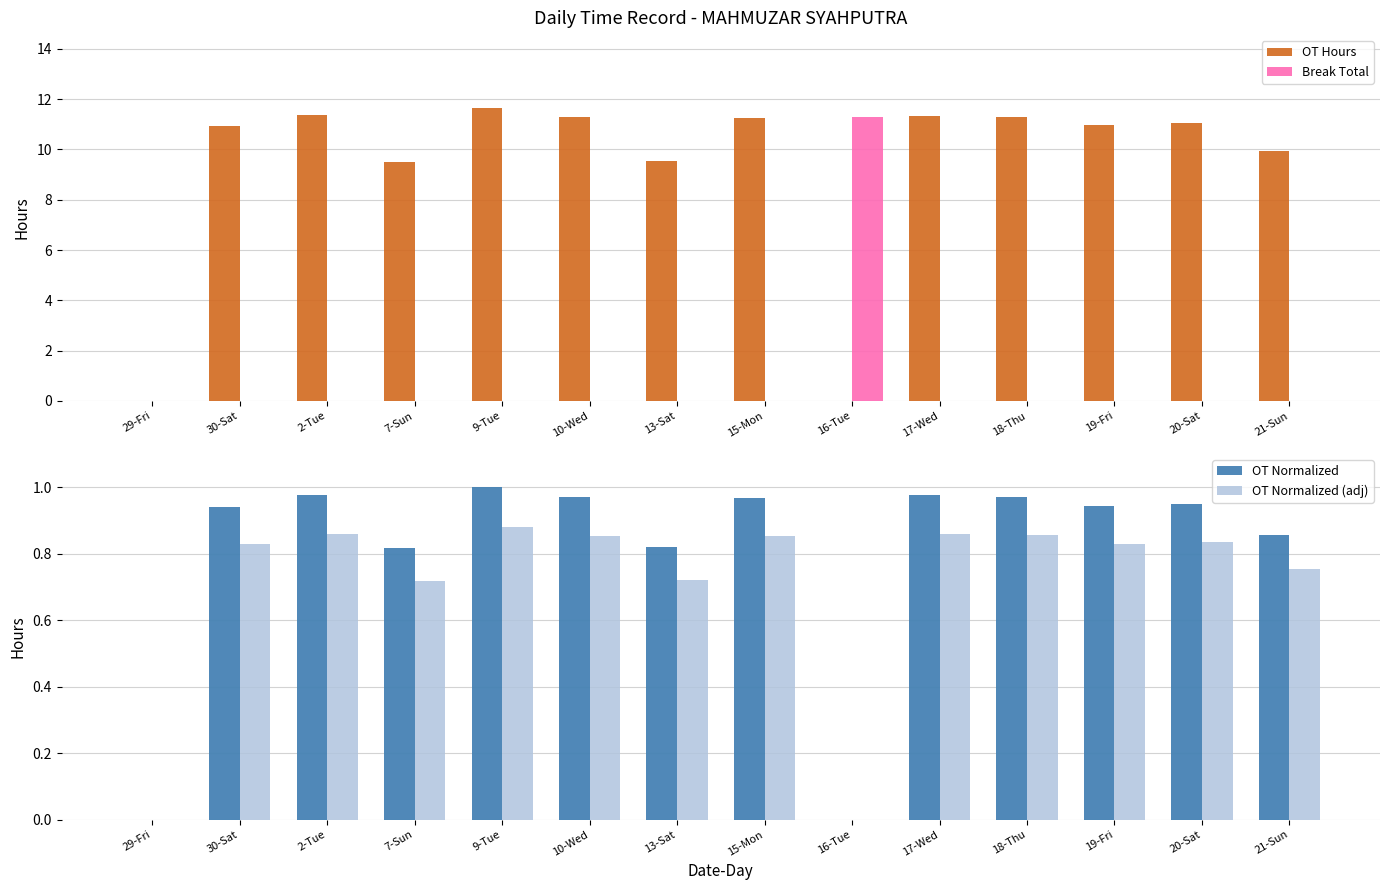

Reading left to right, what are all the values shown in this chart?

OT Hours: 29-Fri=0.0	30-Sat=10.9	2-Tue=11.4	7-Sun=9.5	9-Tue=11.6	10-Wed=11.3	13-Sat=9.5	15-Mon=11.3	16-Tue=0.0	17-Wed=11.3	18-Thu=11.3	19-Fri=11.0	20-Sat=11.1	21-Sun=9.9
Break Total: 29-Fri=0.0	30-Sat=0.0	2-Tue=0.0	7-Sun=0.0	9-Tue=0.0	10-Wed=0.0	13-Sat=0.0	15-Mon=0.0	16-Tue=11.3	17-Wed=0.0	18-Thu=0.0	19-Fri=0.0	20-Sat=0.0	21-Sun=0.0
OT Normalized: 29-Fri=0.0	30-Sat=0.9	2-Tue=1.0	7-Sun=0.8	9-Tue=1.0	10-Wed=1.0	13-Sat=0.8	15-Mon=1.0	16-Tue=0.0	17-Wed=1.0	18-Thu=1.0	19-Fri=0.9	20-Sat=0.9	21-Sun=0.9
OT Normalized (adj): 29-Fri=0.0	30-Sat=0.8	2-Tue=0.9	7-Sun=0.7	9-Tue=0.9	10-Wed=0.9	13-Sat=0.7	15-Mon=0.9	16-Tue=0.0	17-Wed=0.9	18-Thu=0.9	19-Fri=0.8	20-Sat=0.8	21-Sun=0.8